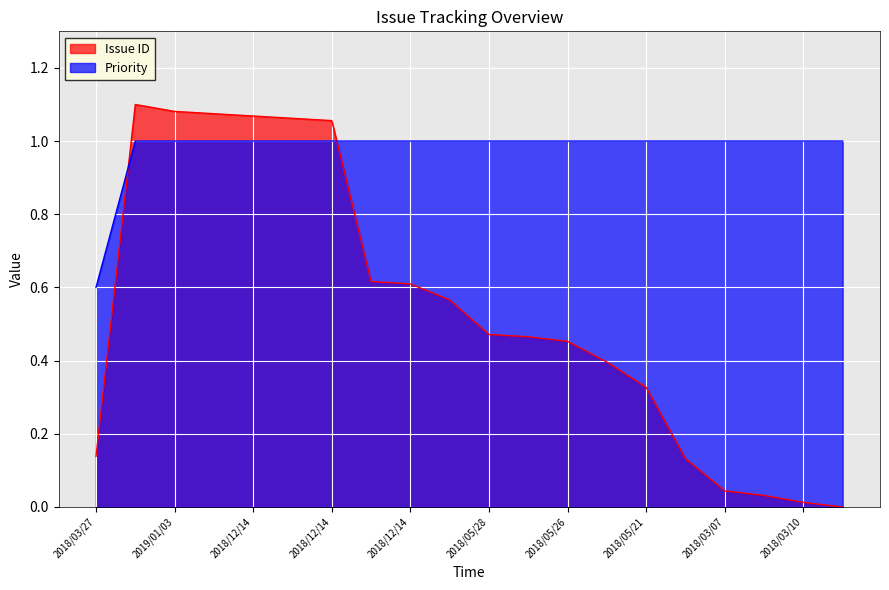

At how many categories does at least one series exceed 0?

20